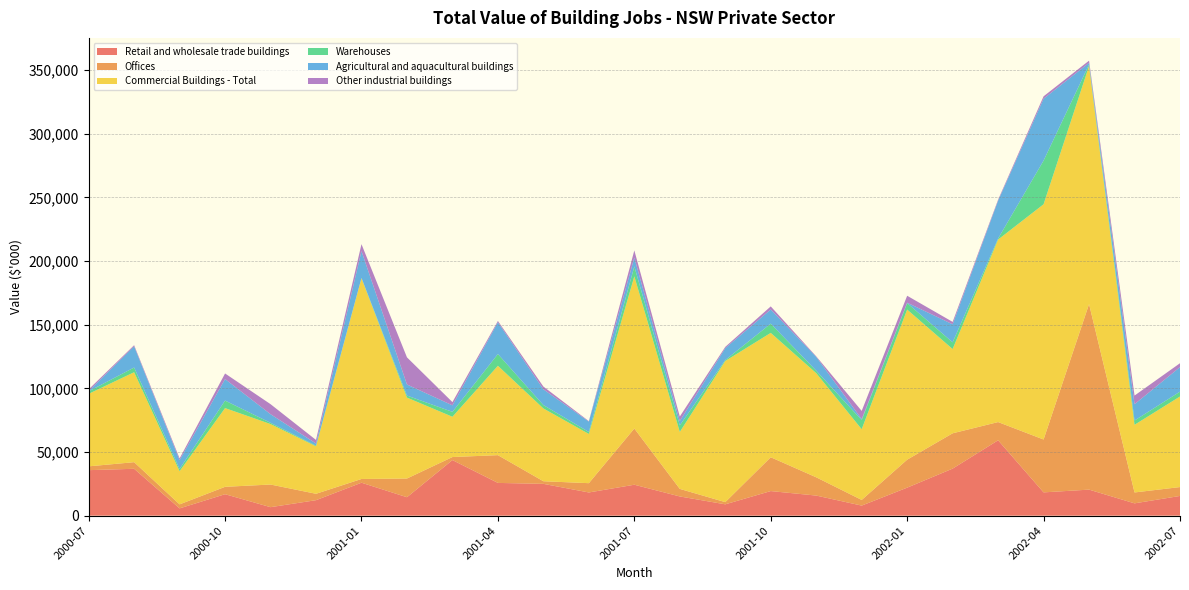

Reading left to right, list all the values displayed in this chart.

Retail and wholesale trade buildings: 2000-07=35746	2000-08=36827	2000-09=5718	2000-10=16857	2000-11=6670	2000-12=12162	2001-01=25880	2001-02=14481	2001-03=43675	2001-04=25727	2001-05=24987	2001-06=18222	2001-07=24299	2001-08=15089	2001-09=8908	2001-10=19317	2001-11=15783	2001-12=7907	2002-01=22006	2002-02=36960	2002-03=59209	2002-04=18292	2002-05=20453	2002-06=9669	2002-07=15495
Offices: 2000-07=2991	2000-08=5187	2000-09=3152	2000-10=5800	2000-11=17782	2000-12=5021	2001-01=2934	2001-02=14695	2001-03=2375	2001-04=21805	2001-05=2056	2001-06=7300	2001-07=44158	2001-08=5938	2001-09=1717	2001-10=26570	2001-11=14354	2001-12=4445	2002-01=21974	2002-02=27739	2002-03=14314	2002-04=41540	2002-05=145786	2002-06=8559	2002-07=6967
Commercial Buildings - Total: 2000-07=56957	2000-08=70676	2000-09=26041	2000-10=61848	2000-11=47515	2000-12=37296	2001-01=157735	2001-02=63575	2001-03=31642	2001-04=70212	2001-05=57181	2001-06=38659	2001-07=119564	2001-08=44733	2001-09=110875	2001-10=97699	2001-11=81826	2001-12=55545	2002-01=117926	2002-02=66187	2002-03=143370	2002-04=184802	2002-05=187019	2002-06=53149	2002-07=71147
Warehouses: 2000-07=1960	2000-08=3700	2000-09=1750	2000-10=5900	2000-11=970	2000-12=488	2001-01=200	2001-02=1604	2001-03=3850	2001-04=9232	2001-05=2669	2001-06=1530	2001-07=7790	2001-08=5168	2001-09=734	2001-10=7256	2001-11=1913	2001-12=7180	2002-01=5054	2002-02=5285	2002-03=853	2002-04=34306	2002-05=1160	2002-06=3364	2002-07=3808
Agricultural and aquacultural buildings: 2000-07=245	2000-08=16645	2000-09=6950	2000-10=16900	2000-11=6770	2000-12=1698	2001-01=21080	2001-02=8688	2001-03=5126	2001-04=24960	2001-05=12362	2001-06=8187	2001-07=6910	2001-08=3430	2001-09=9370	2001-10=11124	2001-11=10896	2001-12=766	2002-01=340	2002-02=14167	2002-03=29685	2002-04=48600	2002-05=1300	2002-06=12800	2002-07=19303
Other industrial buildings: 2000-07=1304	2000-08=874	2000-09=1380	2000-10=4400	2000-11=7885	2000-12=2815	2001-01=5470	2001-02=21326	2001-03=2548	2001-04=1015	2001-05=2182	2001-06=360	2001-07=5660	2001-08=3520	2001-09=1000	2001-10=2431	2001-11=404	2001-12=6453	2002-01=5457	2002-02=1890	2002-03=823	2002-04=1895	2002-05=1745	2002-06=6798	2002-07=3040